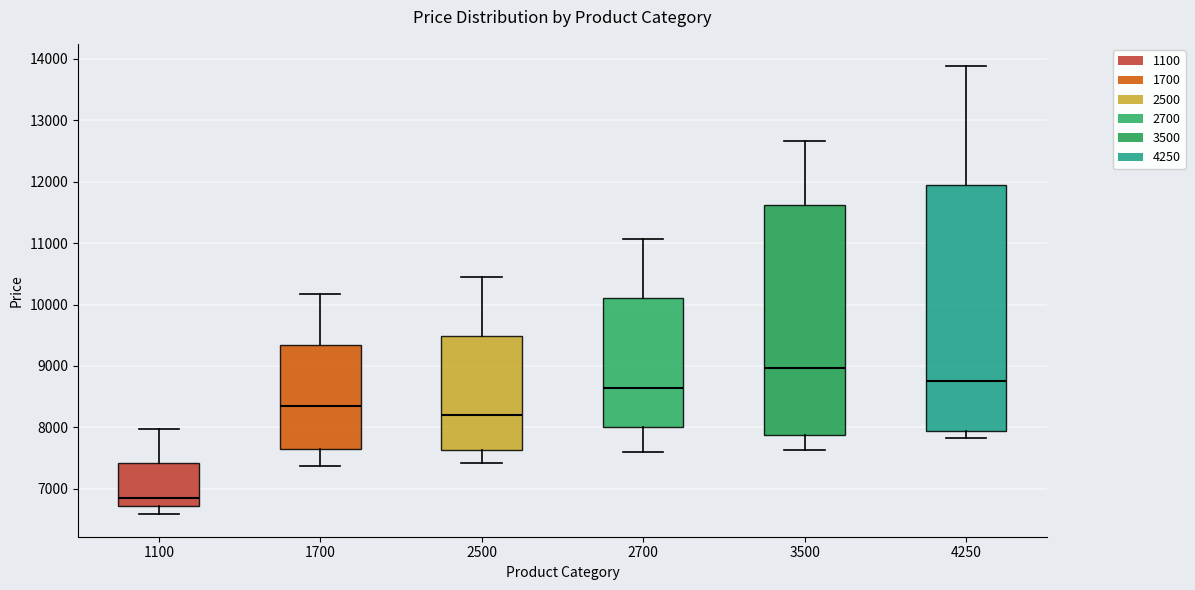

Which box's median line is the lowest?

1100